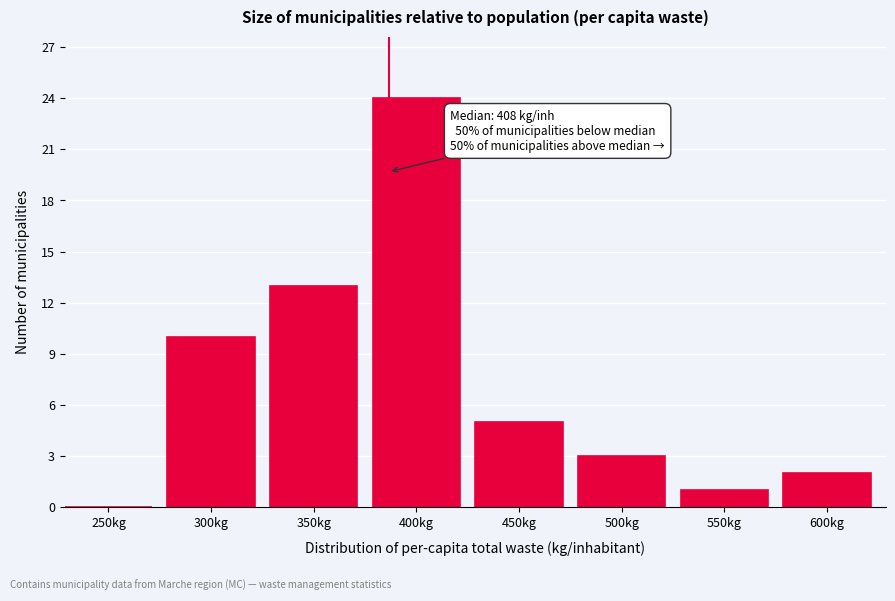

Reading left to right, transcribe all the data shown in this chart.

250kg=0	300kg=10	350kg=13	400kg=24	450kg=5	500kg=3	550kg=1	600kg=2